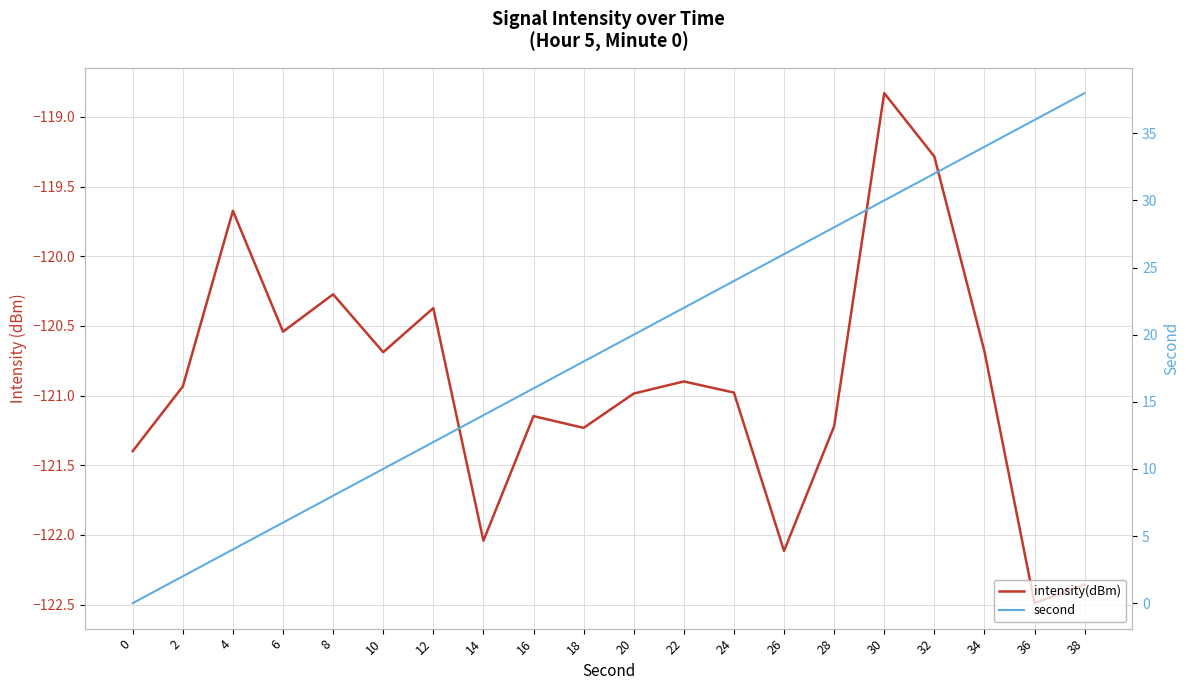

What is the difference between the maximum and minimum values in the intensity(dBm) series?

3.7